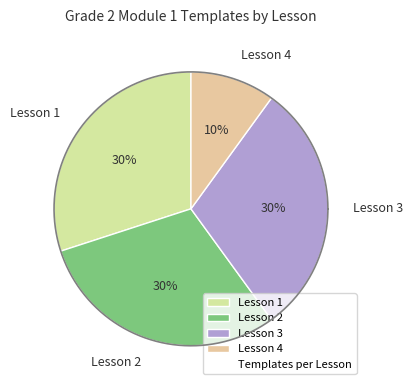

What is the smallest slice in the pie chart?

Lesson 4